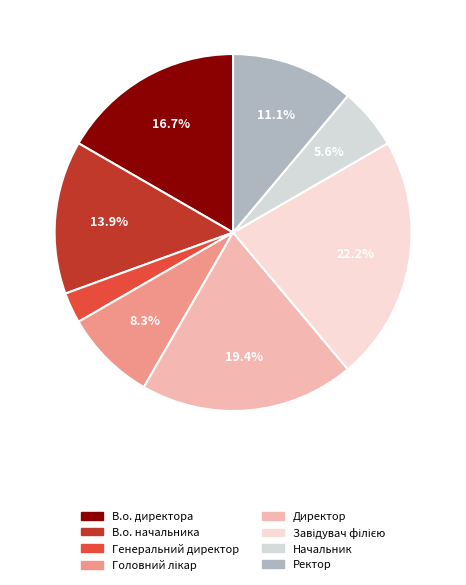

What is the ratio of the value at Директор to the value at В.о. начальника?

1.4